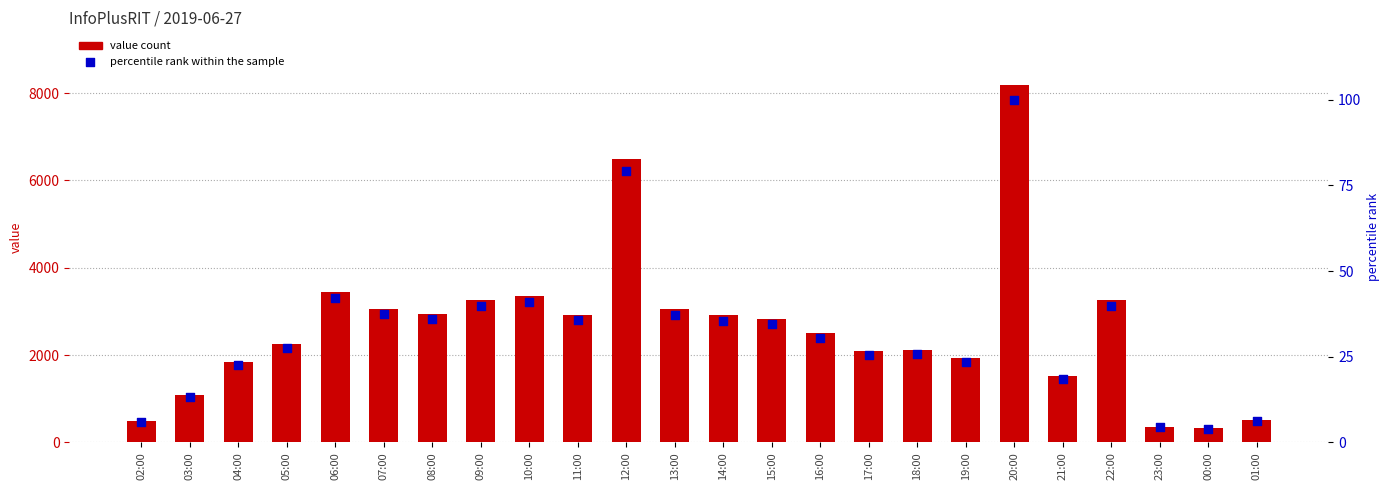

Which series contains the lowest Y value?

percentile rank within the sample